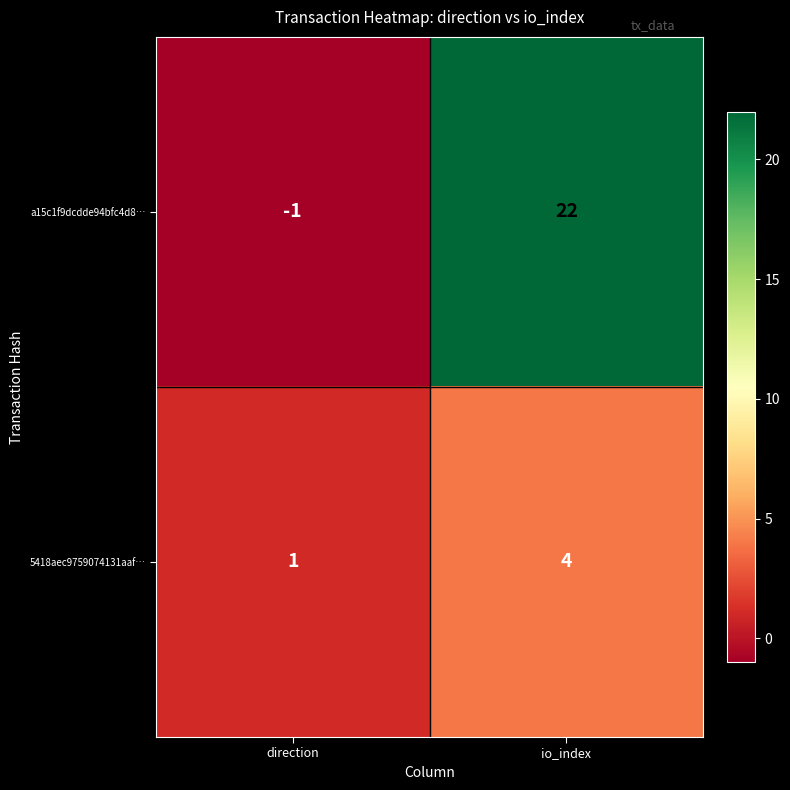

Which series has the widest spread of values?

a15c1f9dcdde94bfc4d8…